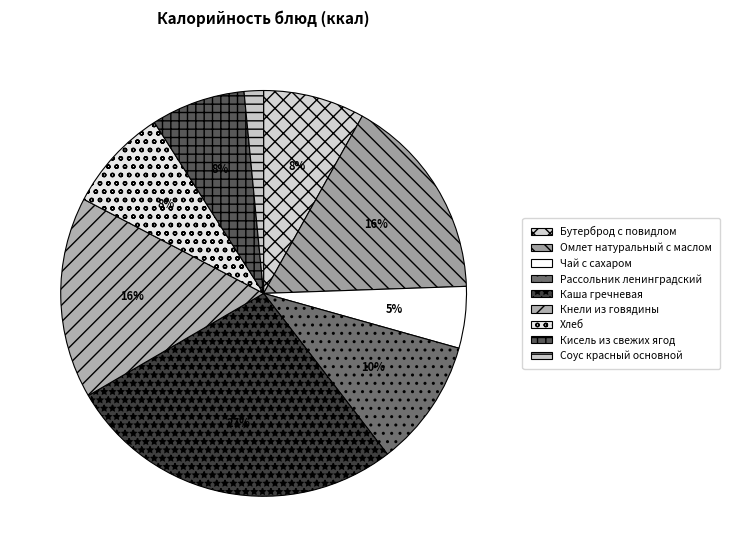

Is it true that Кисель из свежих ягод is 8% of the pie?

True